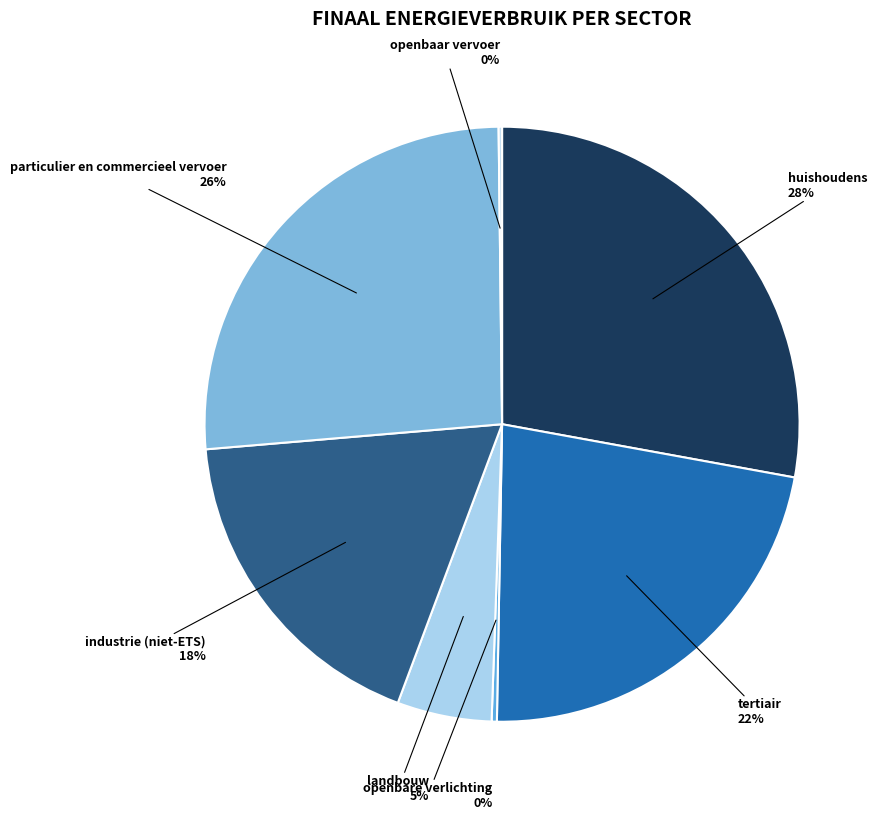

Which category has the biggest portion of the pie?

huishoudens